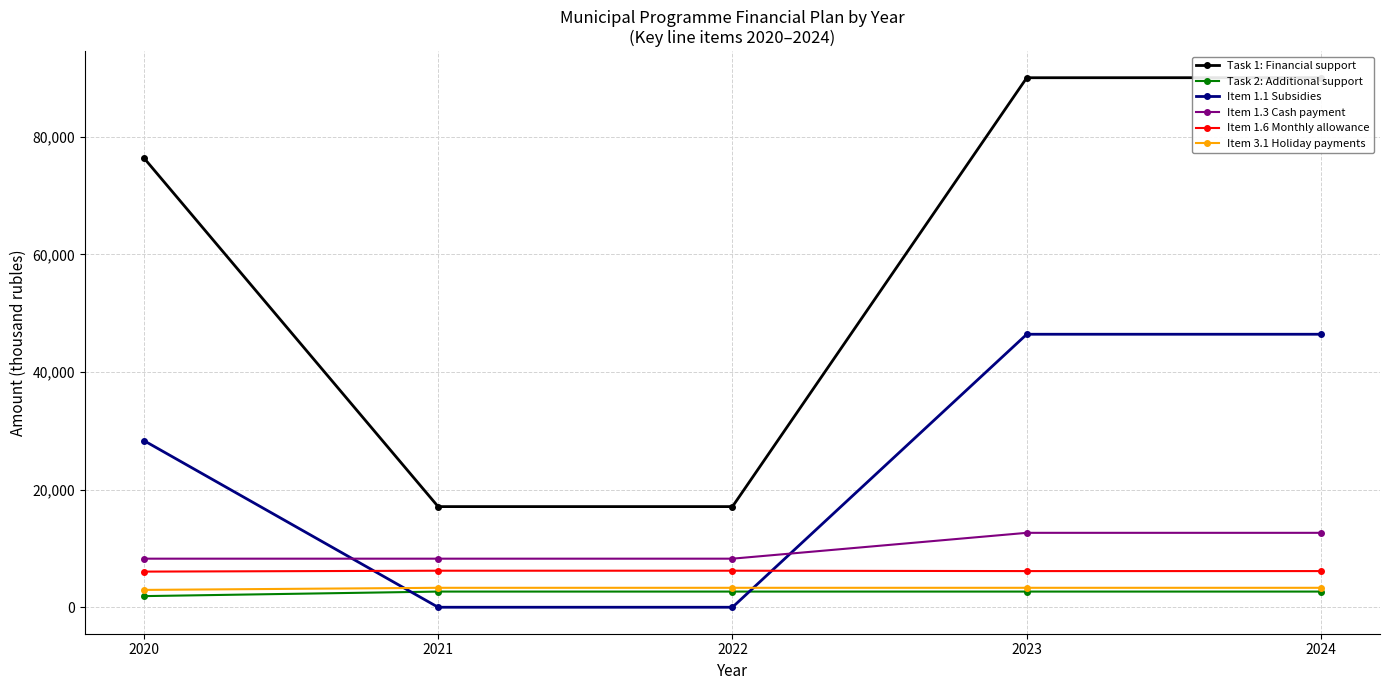

Reading left to right, what are all the values shown in this chart?

Task 1: Financial support: 76431.4	17115.0	17115.0	90047.3	90057.3
Task 2: Additional support: 1892.0	2664.0	2664.0	2664.0	2664.0
Item 1.1 Subsidies: 28350.0	0.0	0.0	46425.0	46425.0
Item 1.3 Cash payment: 8260.0	8260.0	8260.0	12655.3	12655.3
Item 1.6 Monthly allowance: 6060.0	6213.0	6213.0	6150.0	6150.0
Item 3.1 Holiday payments: 2949.0	3306.0	3306.0	3306.0	3306.0